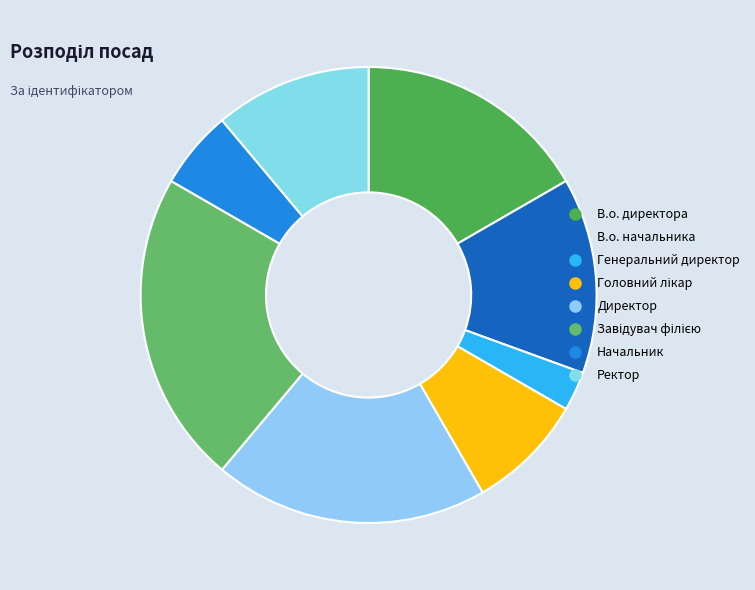

What is the change in value from В.о. директора to Генеральний директор?

-5